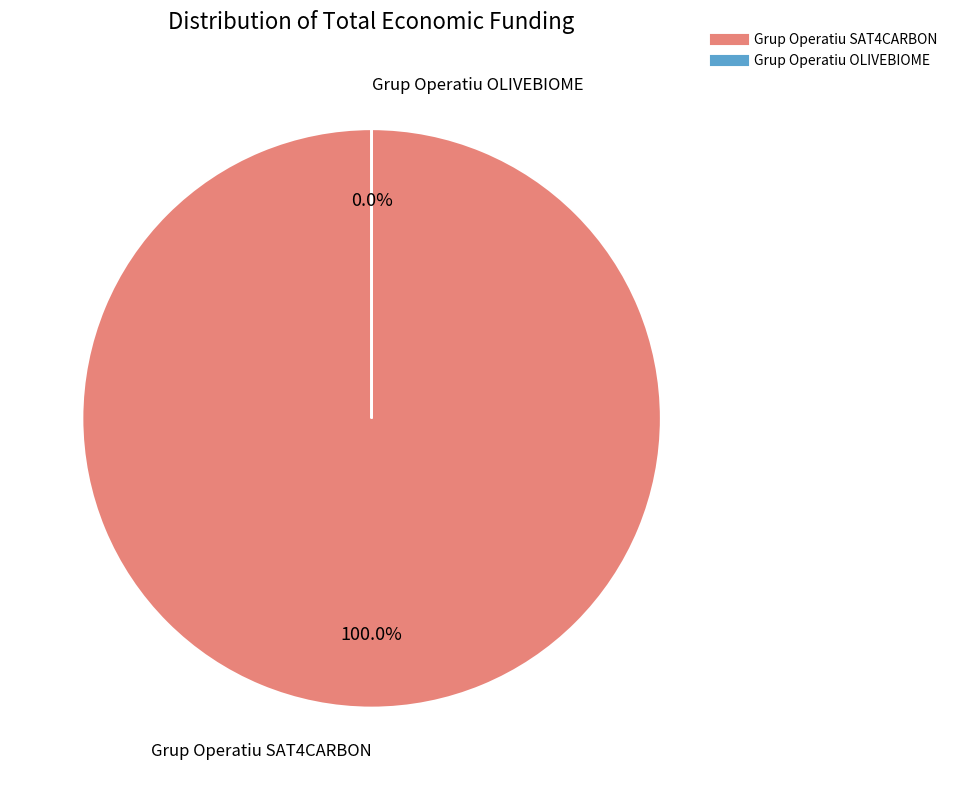

Does Grup Operatiu SAT4CARBON account for over 50% of the chart?

Yes